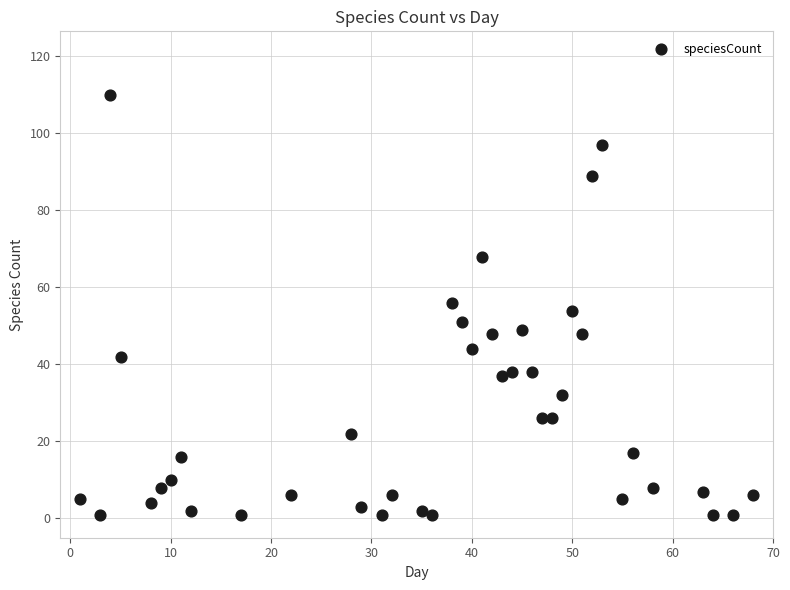

What is the range of X values (max minus min)?

67